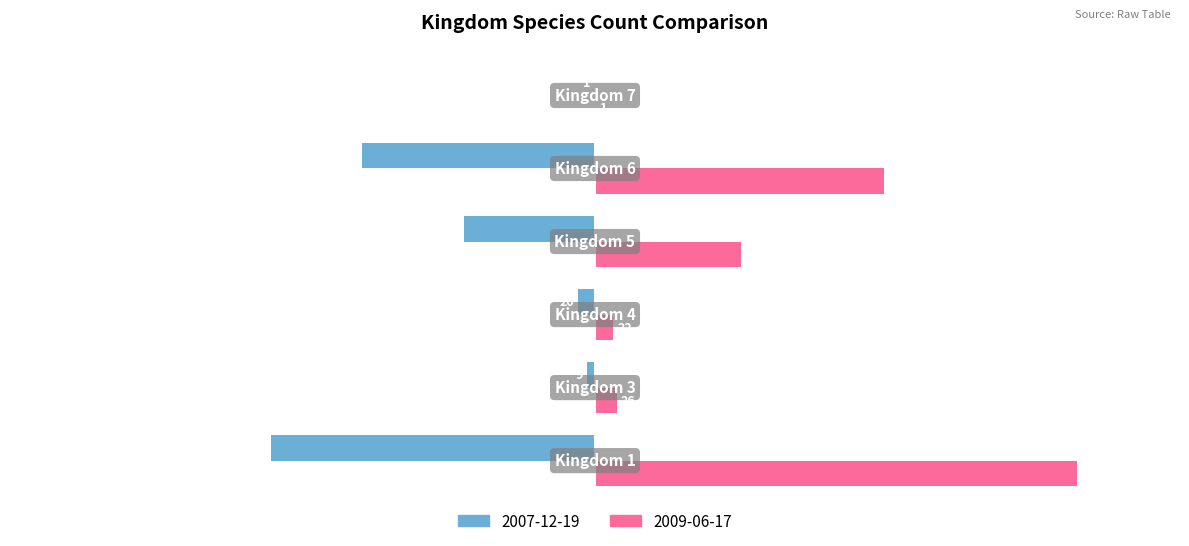

What is the maximum value shown in the chart?

577